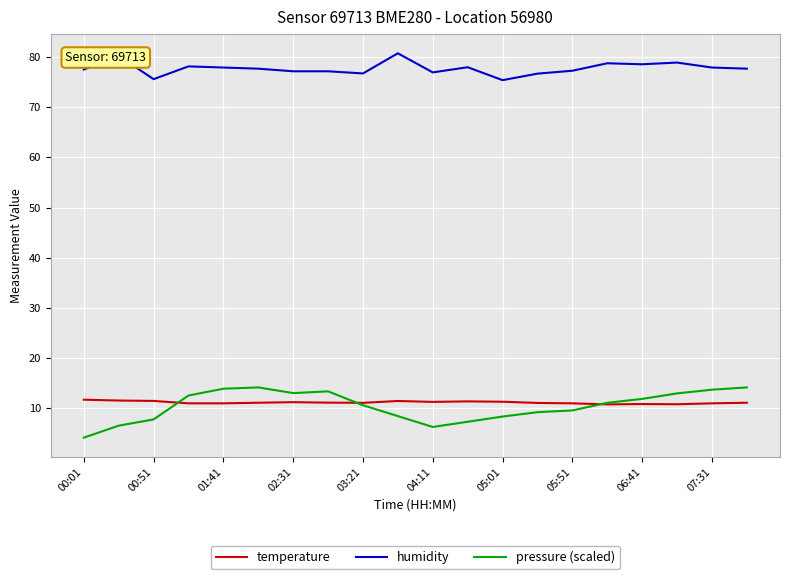

What is the smallest value displayed?

4.0